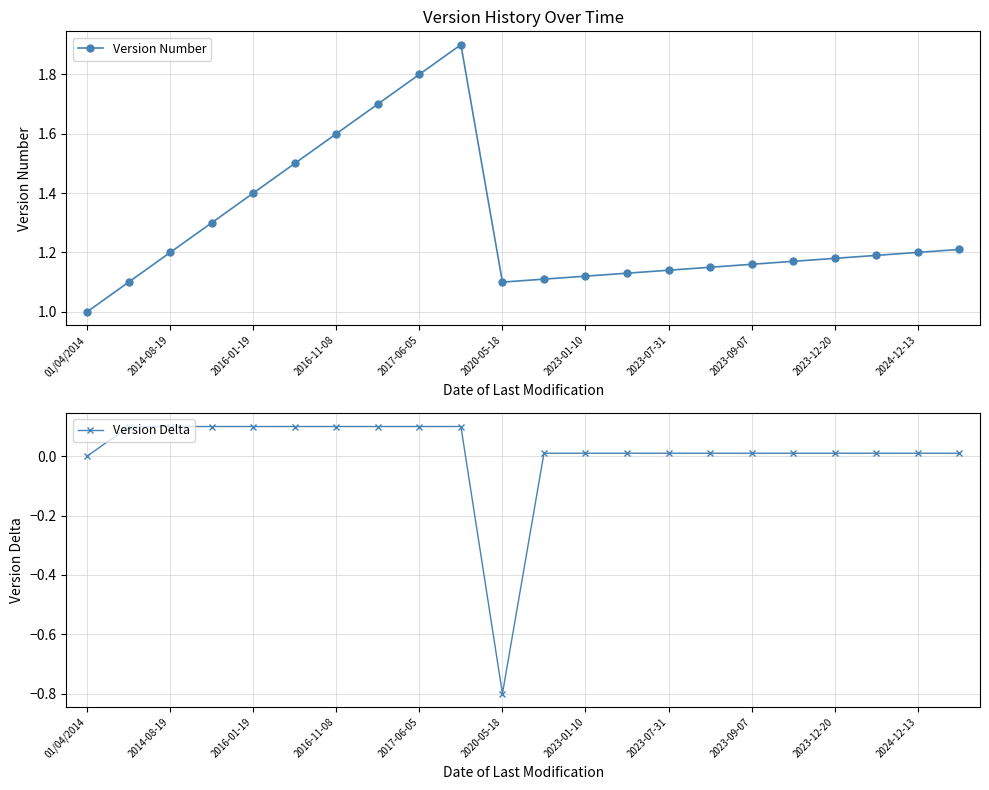

List the series in order of their overall mean, lowest first.

Version Delta, Version Number